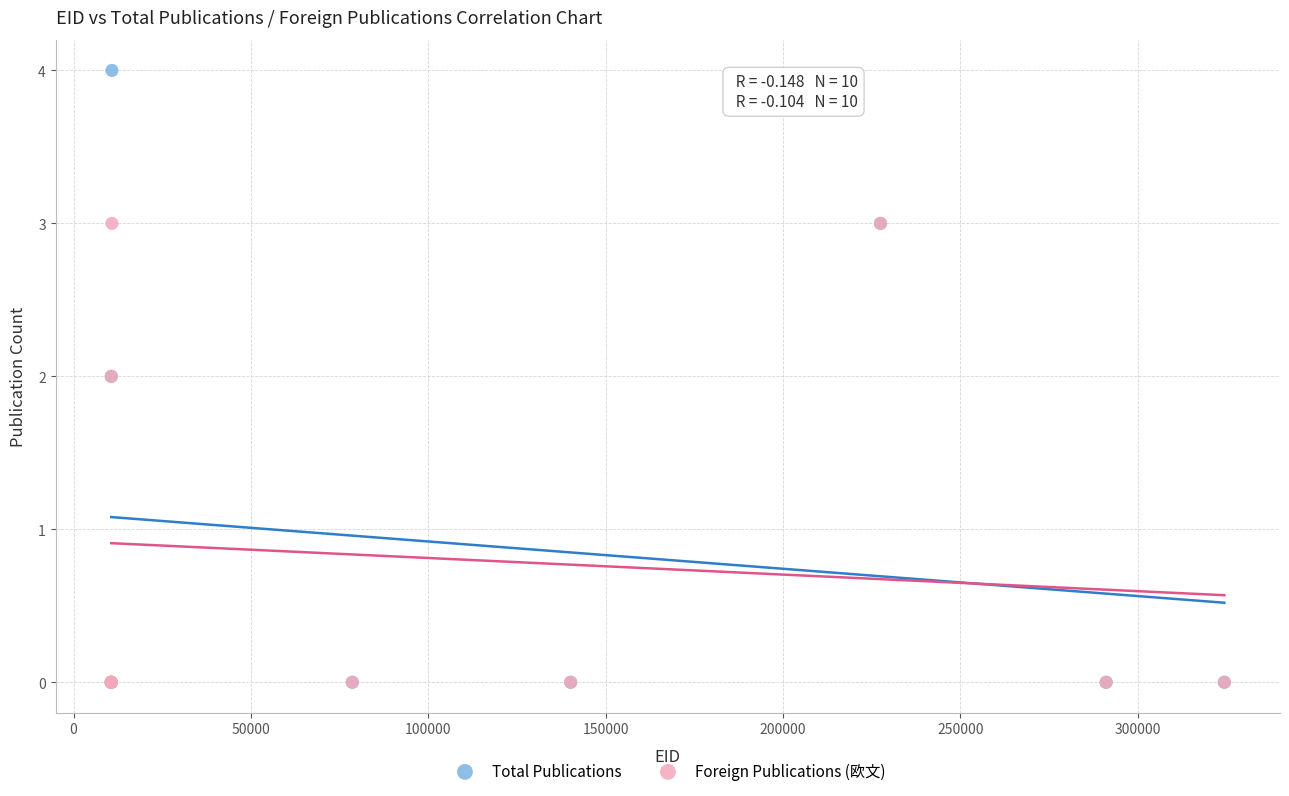

What are all the series names shown in the legend?

Total Publications, Foreign Publications (欧文)